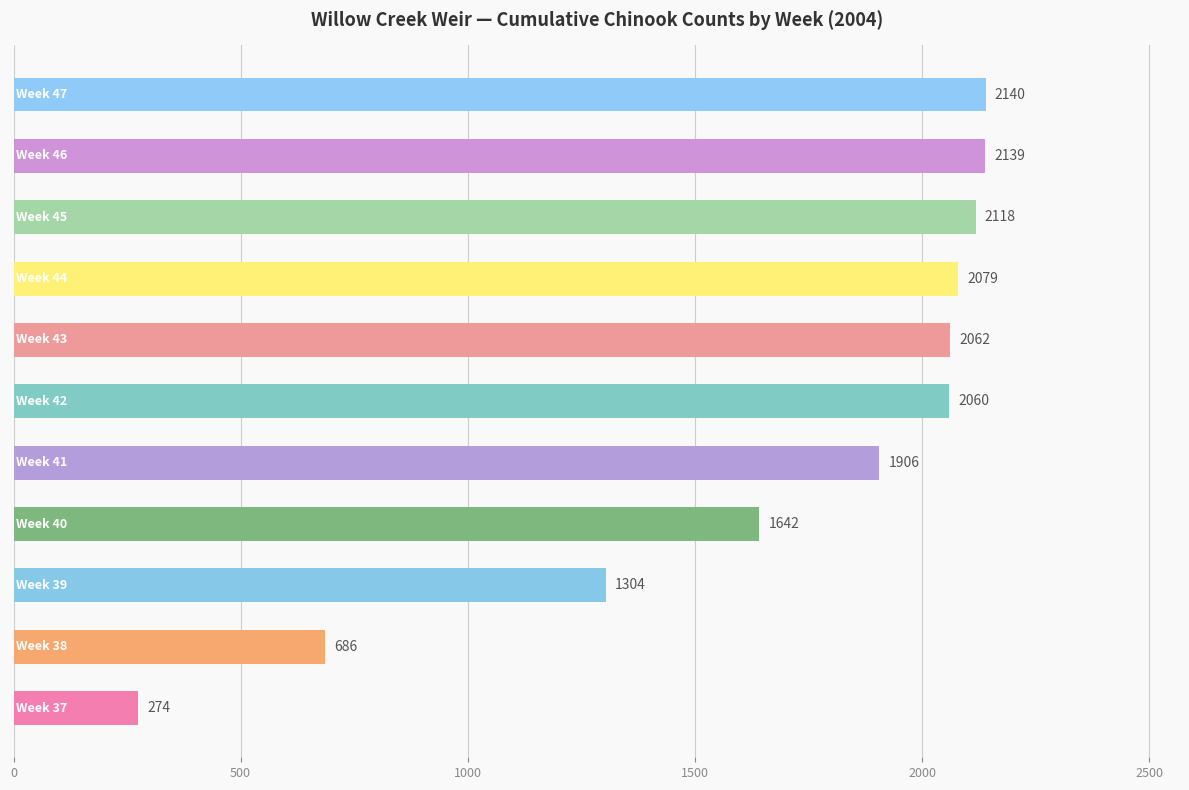

What is the average value?

1674